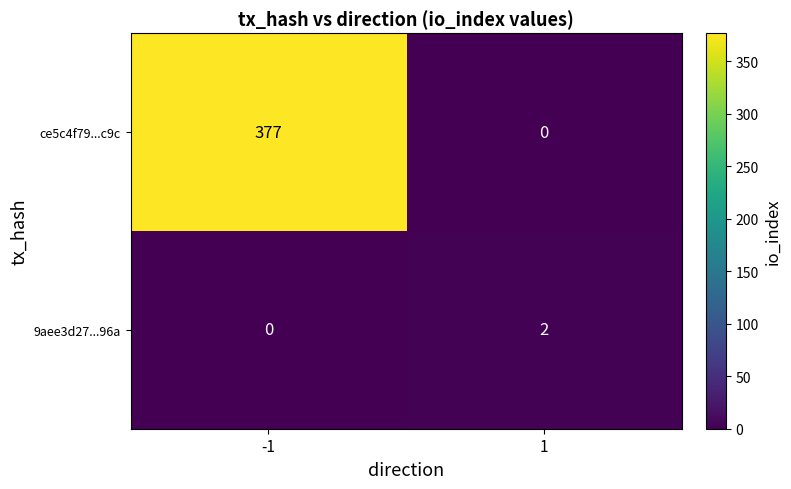

At which category is the sum across all series the highest?

-1